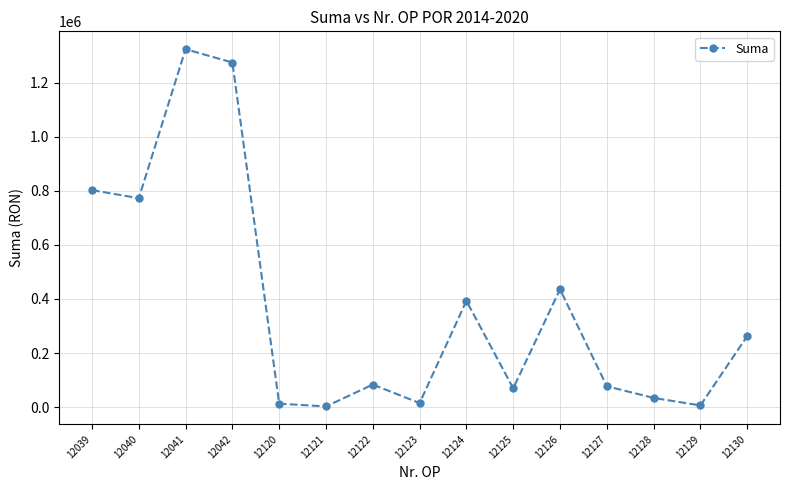

Is it true that the value at 12127 is 76907.1?

True